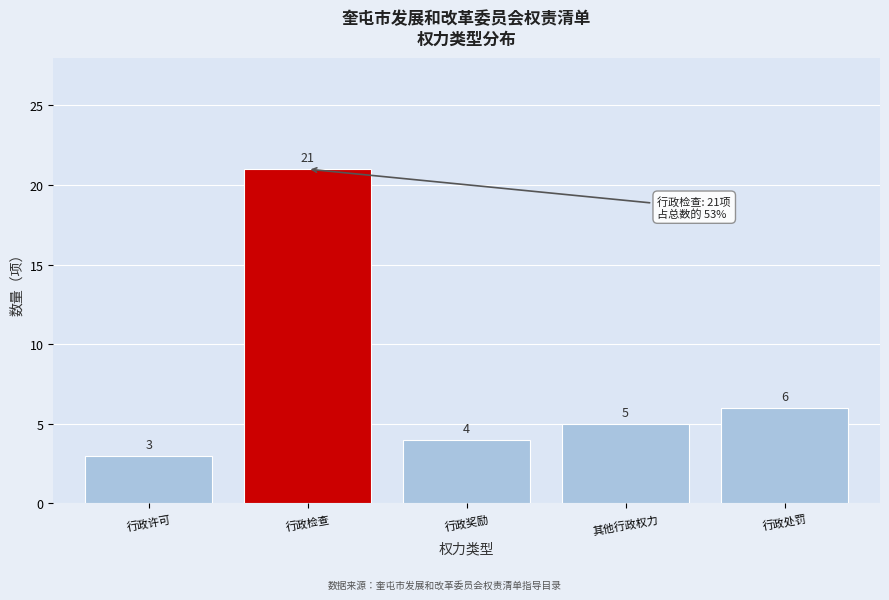

Reading right to left, extract all data points from this chart.

6	5	4	21	3